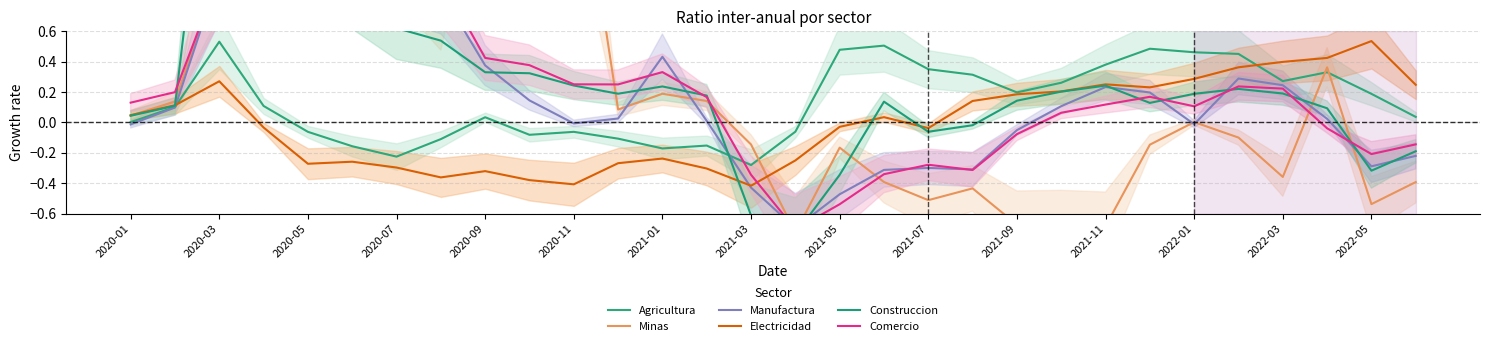

The Electricidad series shows 0.2 at 2022-03. True or false?

False